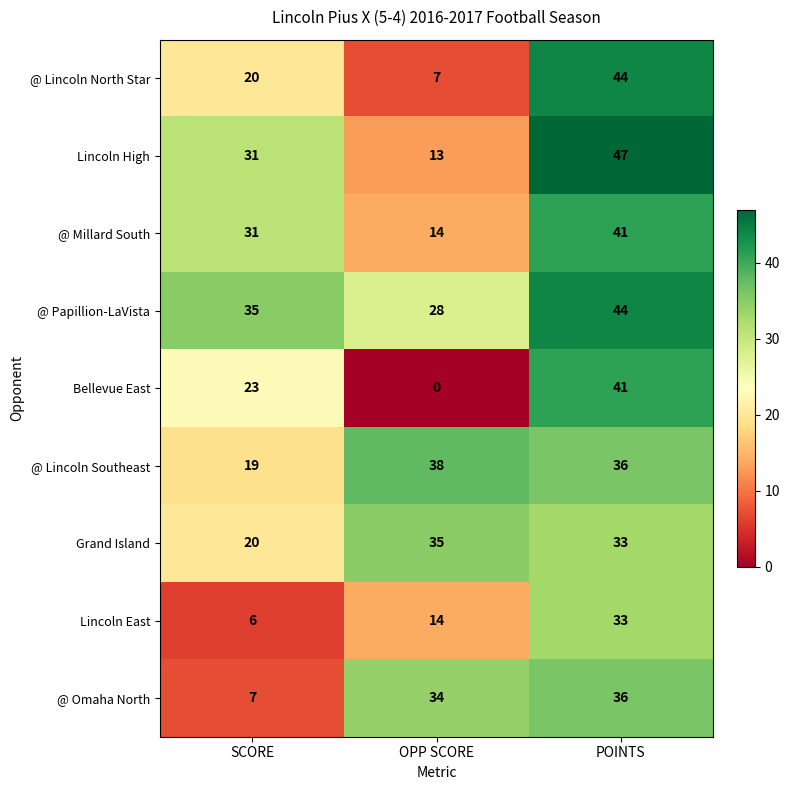

Rank the categories by @ Omaha North value from lowest to highest.

SCORE, OPP SCORE, POINTS